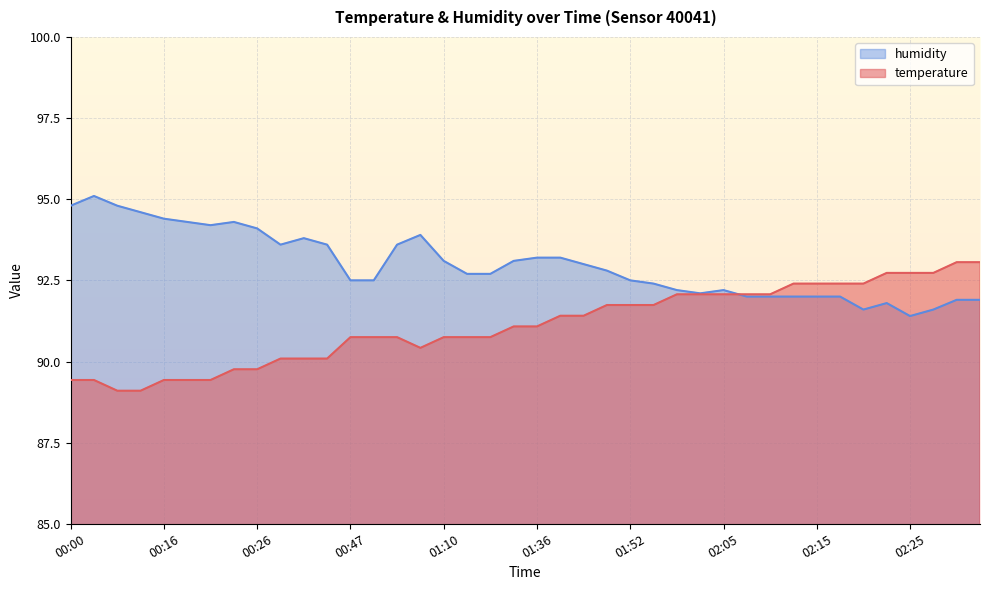

What is the total value across all series at 00:03?

184.5